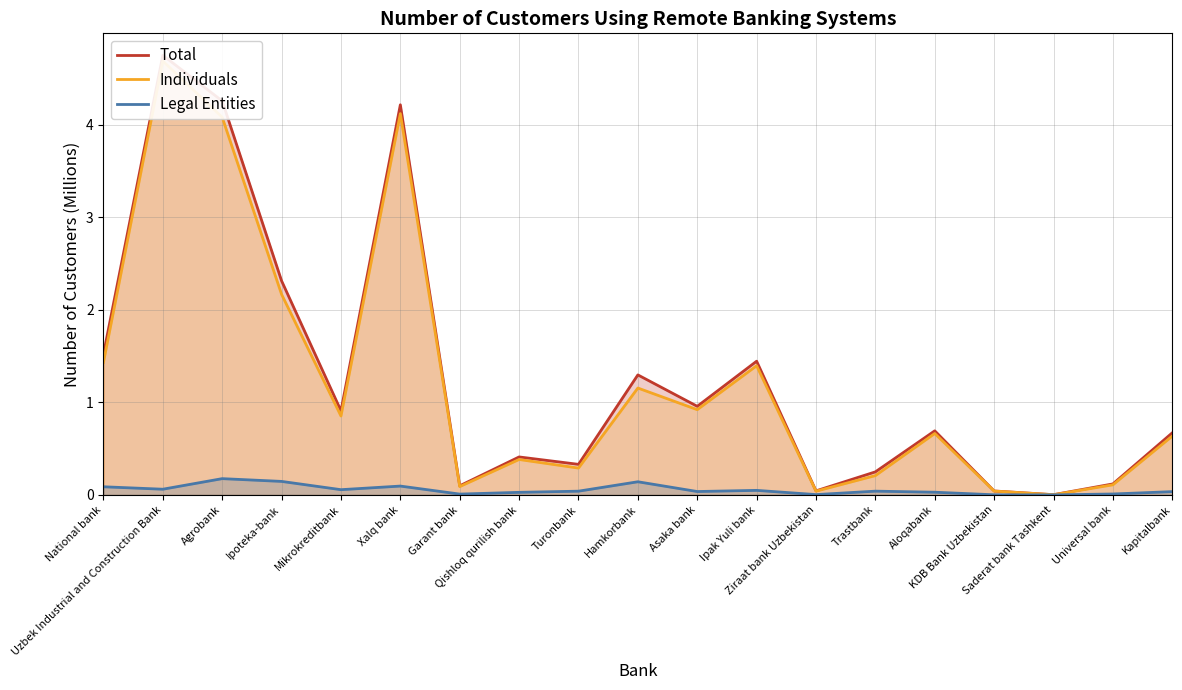

Which has a higher value, Turonbank or National bank?

National bank